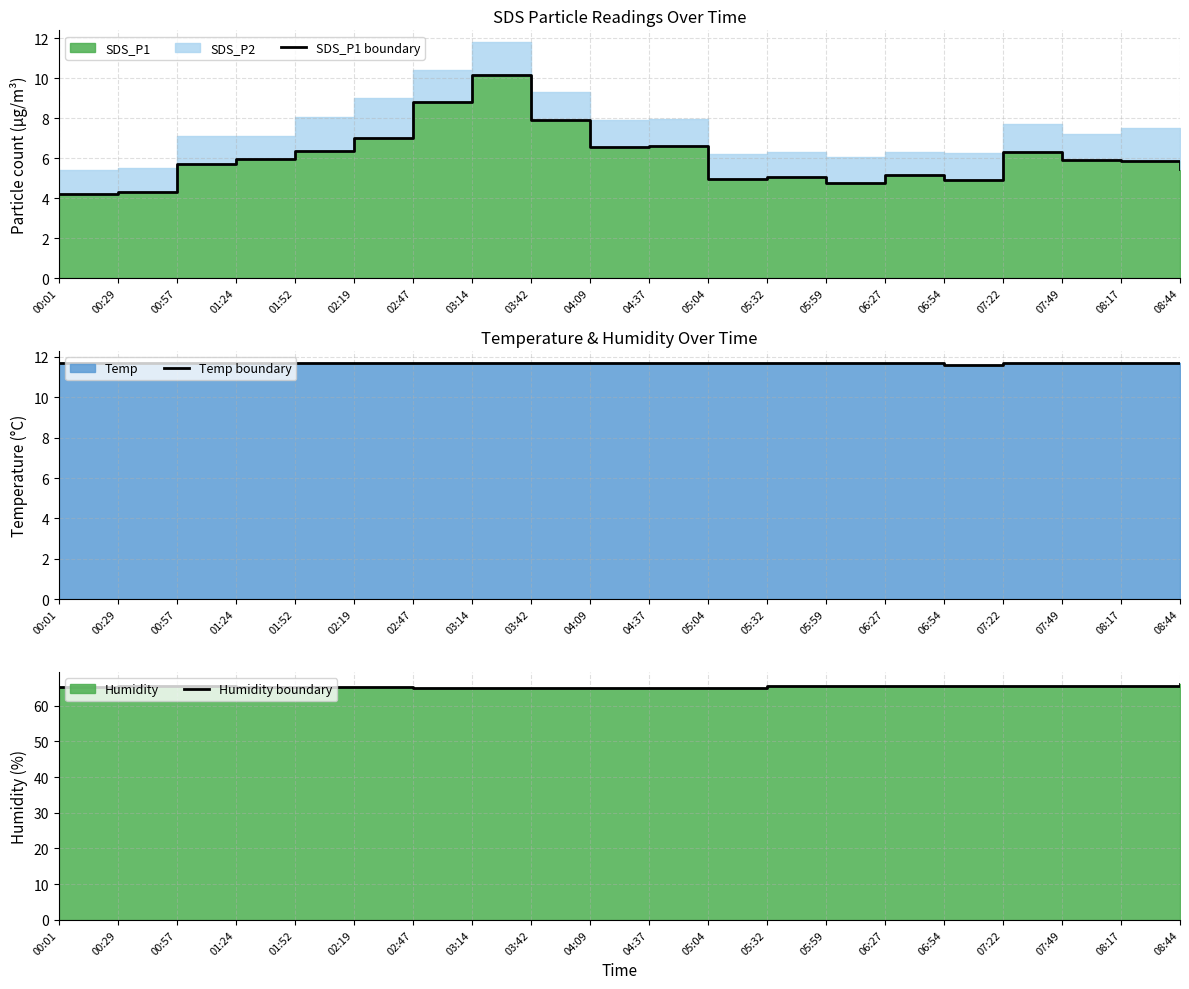

Does the chart have visible grid lines?

Yes